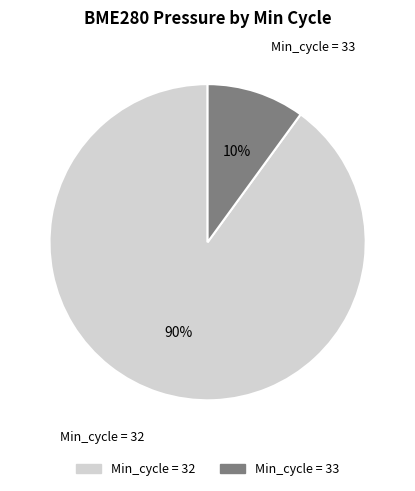

To the nearest percent, what is the average slice percentage?

50%